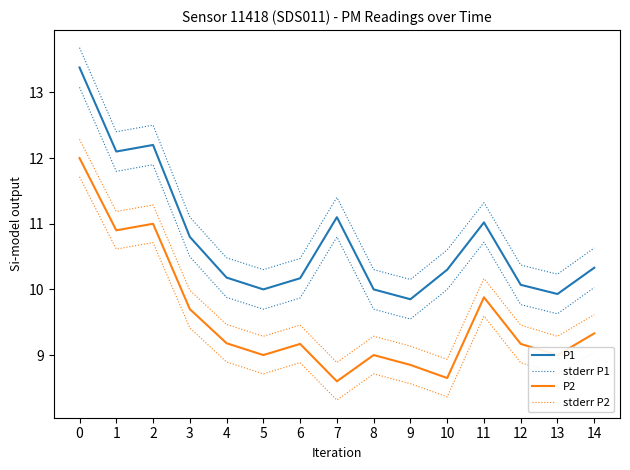

What are all the series names shown in the legend?

P1, stderr P1, P2, stderr P2